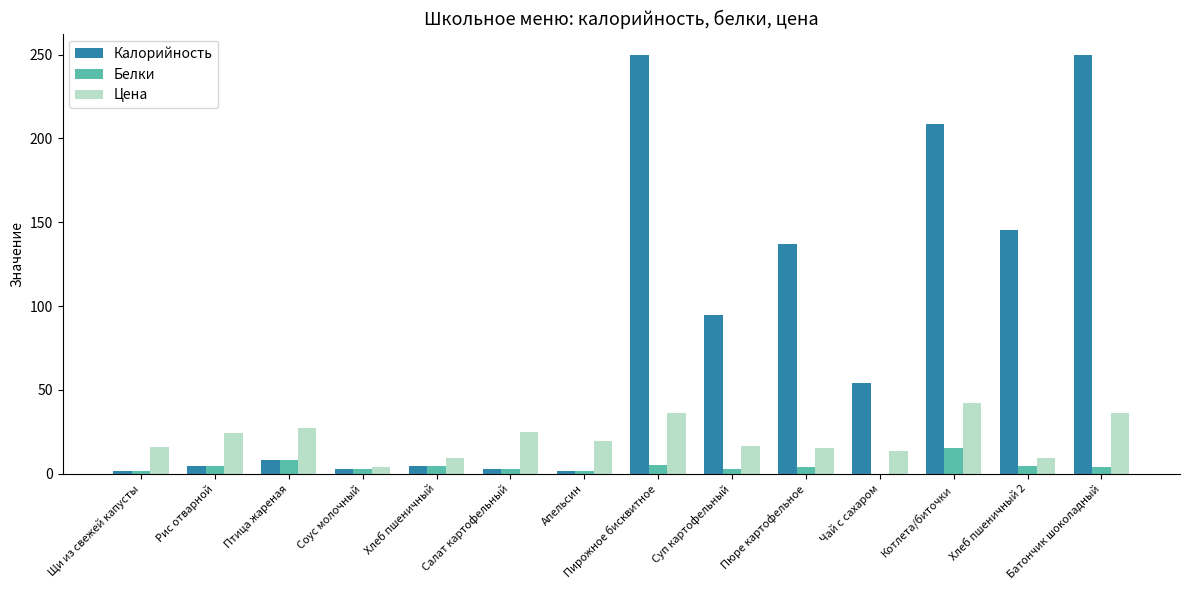

Are the bars grouped side by side (vs. stacked)?

Yes